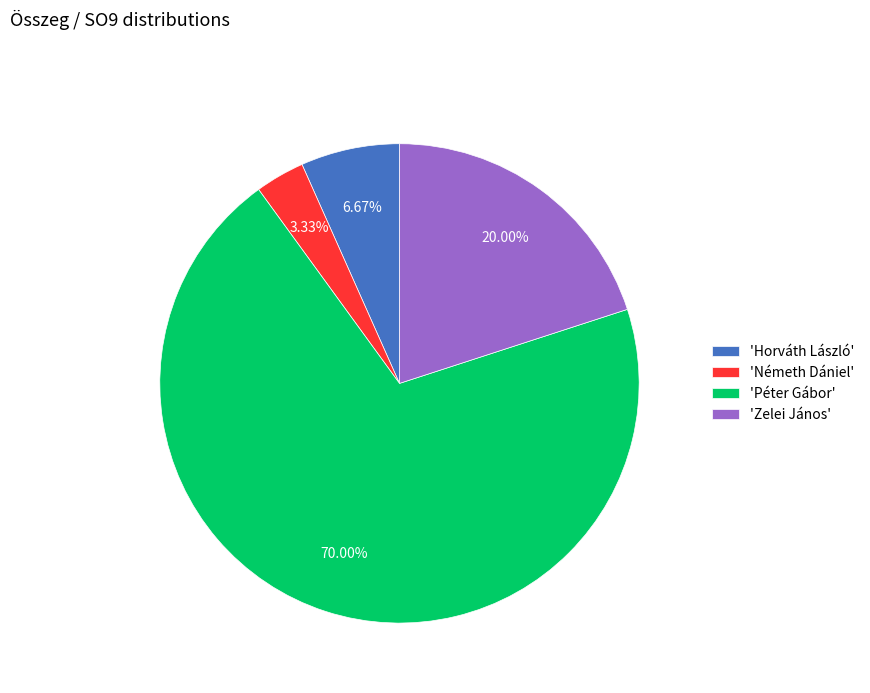

What is the smallest slice in the pie chart?

'Németh Dániel'